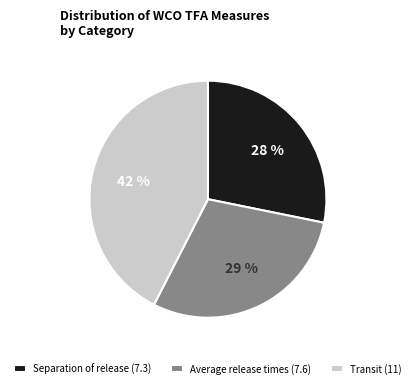

To the nearest percent, what is the average slice percentage?

33%